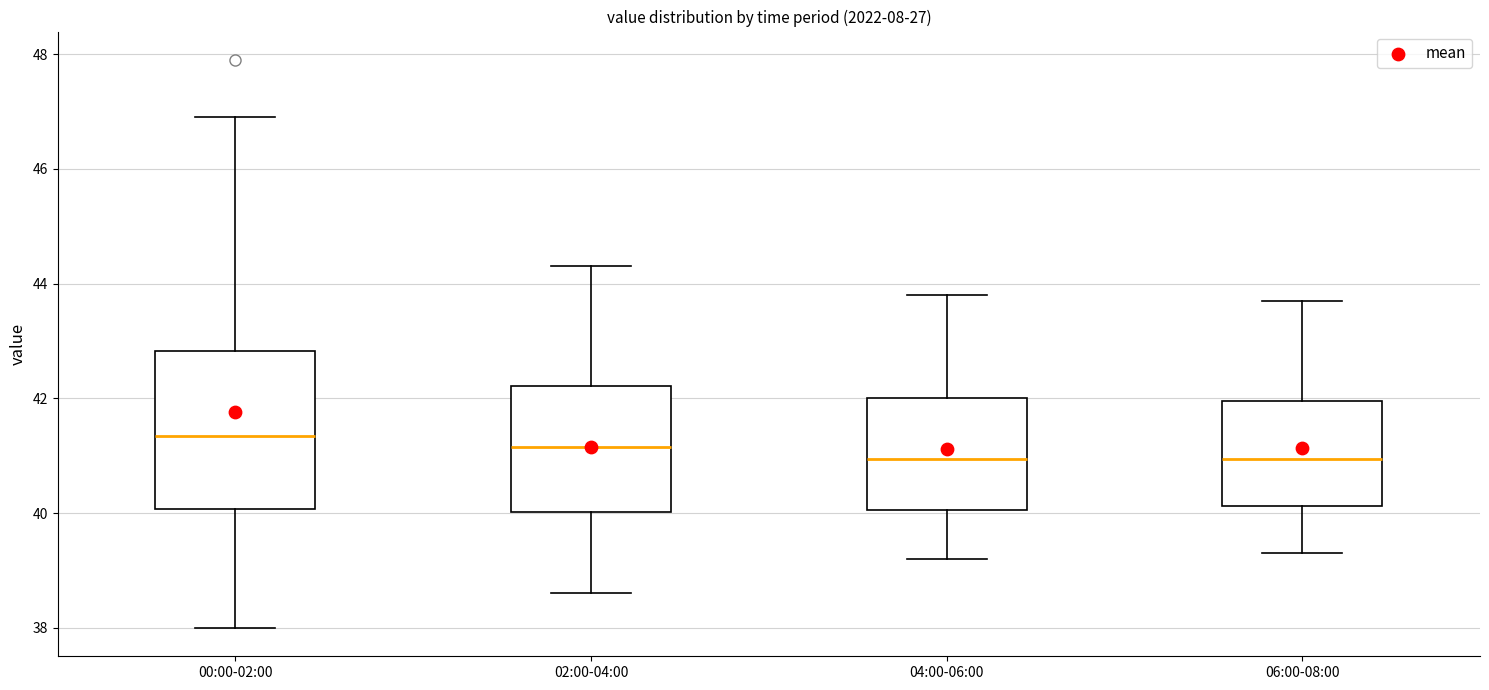

Reading left to right, read every box against the y-axis: the position of its median line, the range the box covers, and the ends of its whiskers. The values are not printed on the chart, so give them approximately, as read against the axis.

00:00-02:00: median 41.4, box 40.0 to 42.8, whiskers 38.0 to 47.0
02:00-04:00: median 41.2, box 40.0 to 42.2, whiskers 38.6 to 44.4
04:00-06:00: median 41.0, box 40.0 to 42.0, whiskers 39.2 to 43.8
06:00-08:00: median 41.0, box 40.2 to 42.0, whiskers 39.4 to 43.8